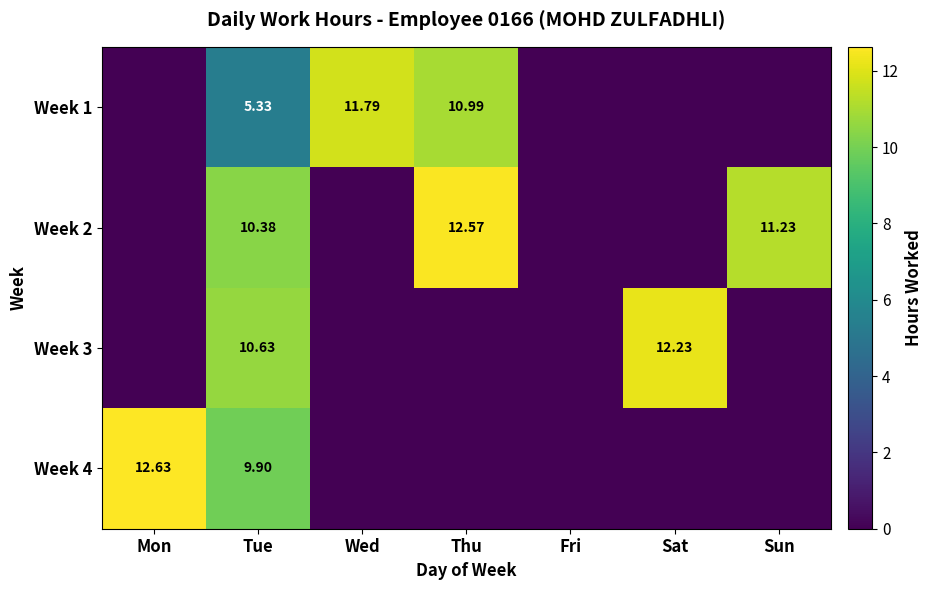

List the labels in order of Week 4 value, largest first.

Mon, Tue, Wed, Thu, Fri, Sat, Sun